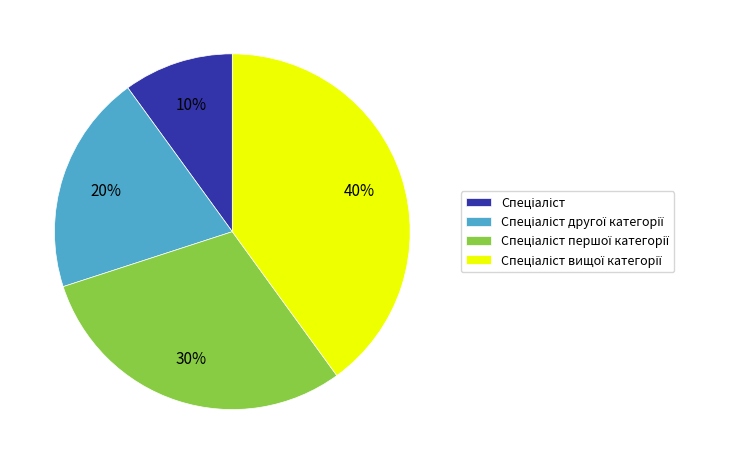

Does any single category account for the majority?

No